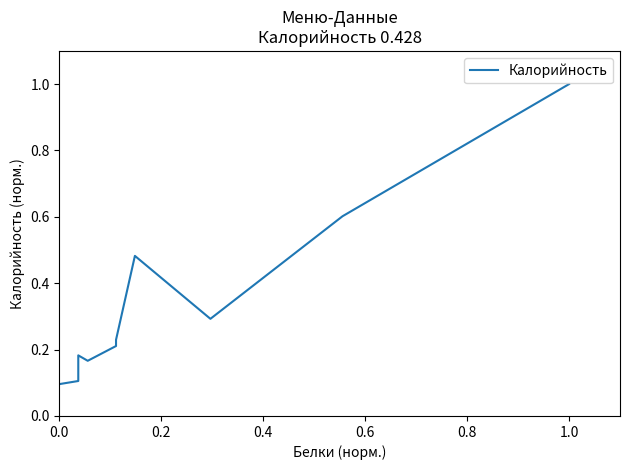

What is the change in value from 0.0 to 9?

+0.9